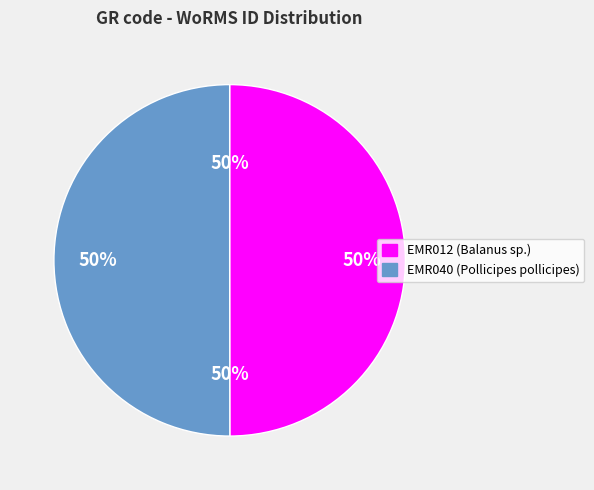

Which slice is the largest?

EMR040